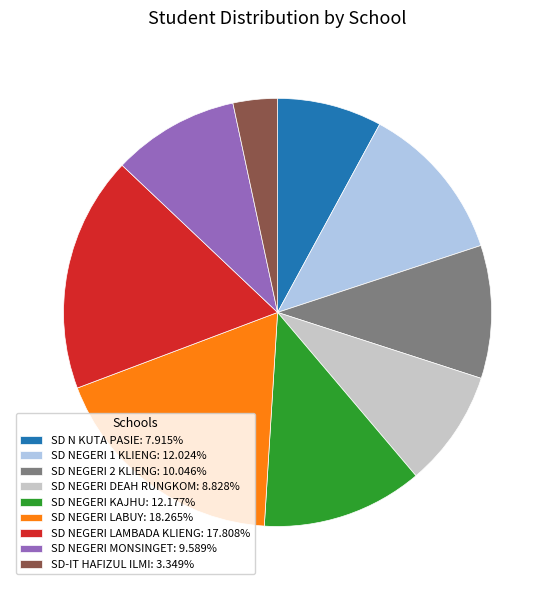

Does SD NEGERI DEAH RUNGKOM: 8.828% account for over 50% of the chart?

No